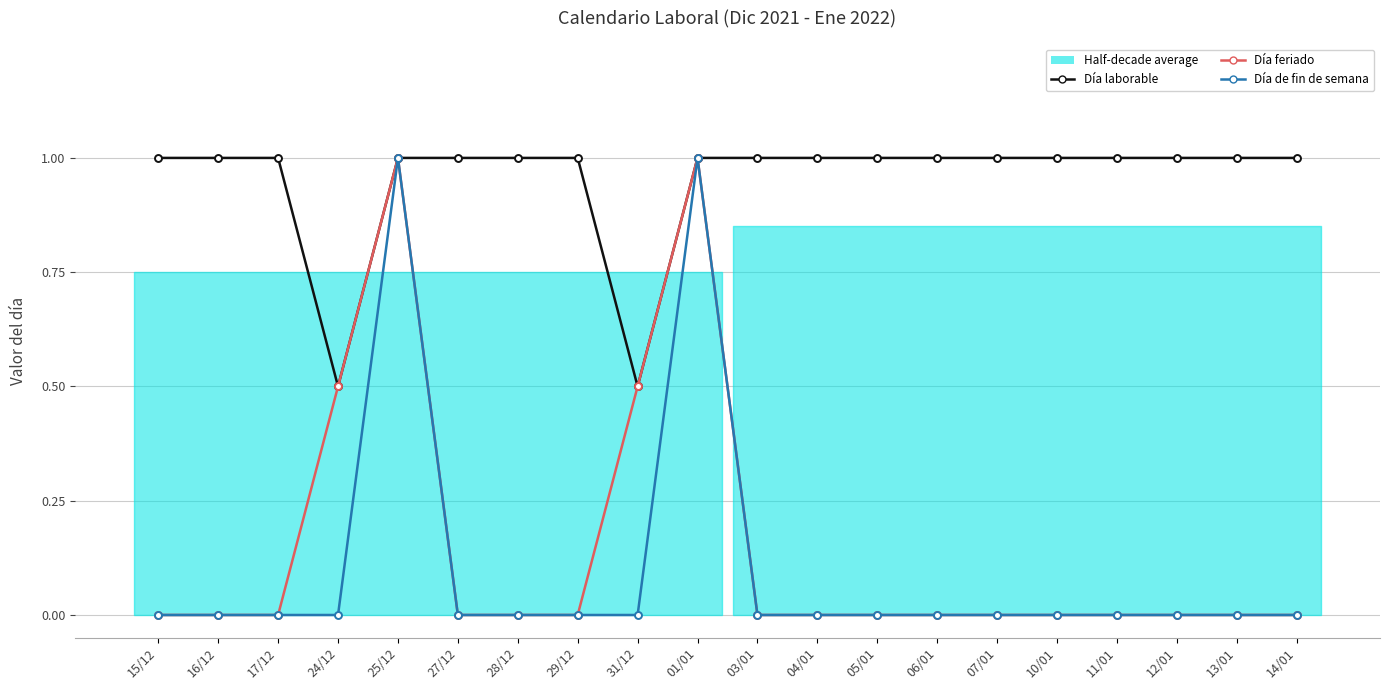

Which series has the largest range (max minus min)?

Día feriado